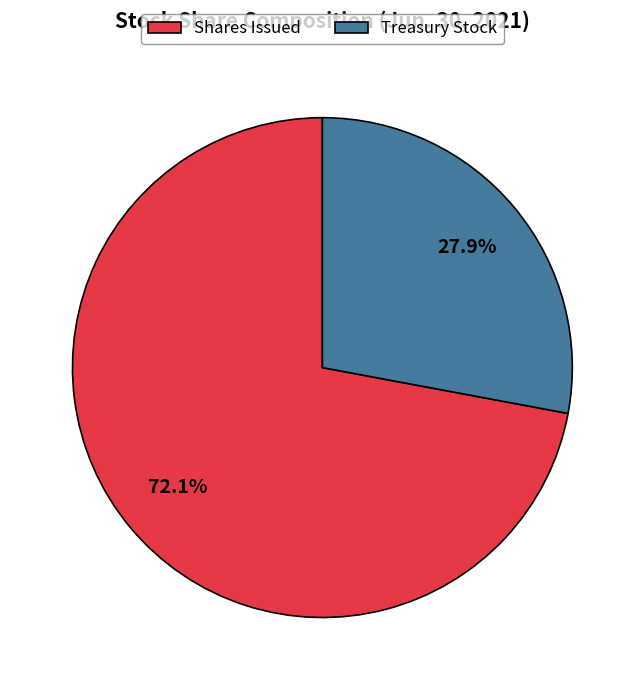

How many slices are in this pie chart?

2